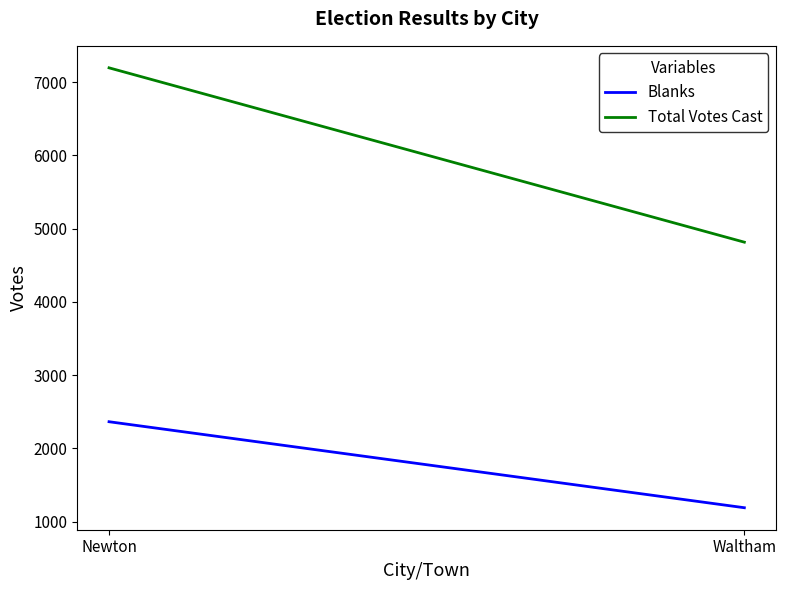

What is the difference between the maximum and minimum values in the Blanks series?

1174